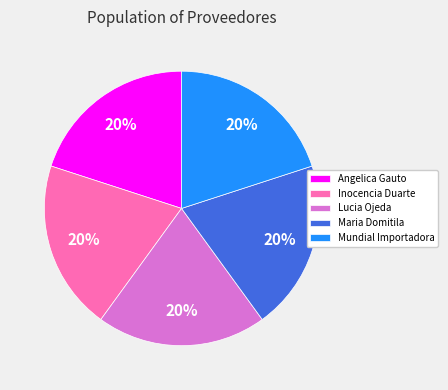

To the nearest percent, what percentage of the pie is Inocencia Duarte?

20%